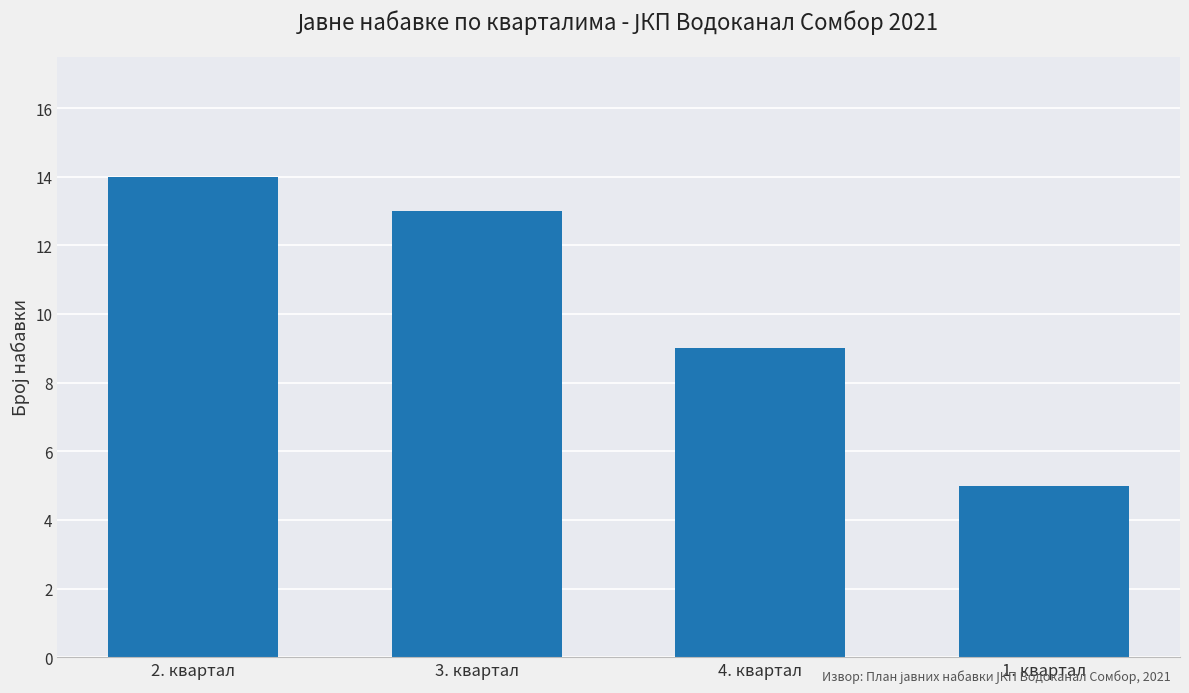

Read the value at 1. квартал.

5